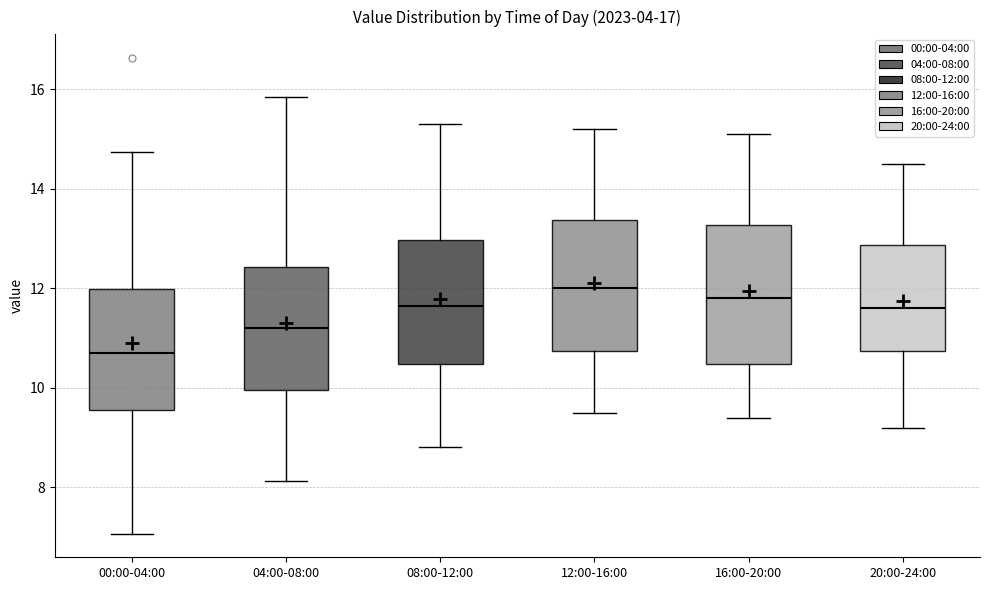

Reading left to right, transcribe this box plot: for each box, give where its median line is, the range the box spans, and where its two whiskers end, as read against the y-axis. The values are not printed on the chart, so give them approximately, as read against the axis.

00:00-04:00: median 10.6, box 9.6 to 12.0, whiskers 7.0 to 14.8
04:00-08:00: median 11.2, box 10.0 to 12.4, whiskers 8.2 to 15.8
08:00-12:00: median 11.6, box 10.4 to 13.0, whiskers 8.8 to 15.4
12:00-16:00: median 12.0, box 10.8 to 13.4, whiskers 9.6 to 15.2
16:00-20:00: median 11.8, box 10.4 to 13.2, whiskers 9.4 to 15.2
20:00-24:00: median 11.6, box 10.8 to 12.8, whiskers 9.2 to 14.6